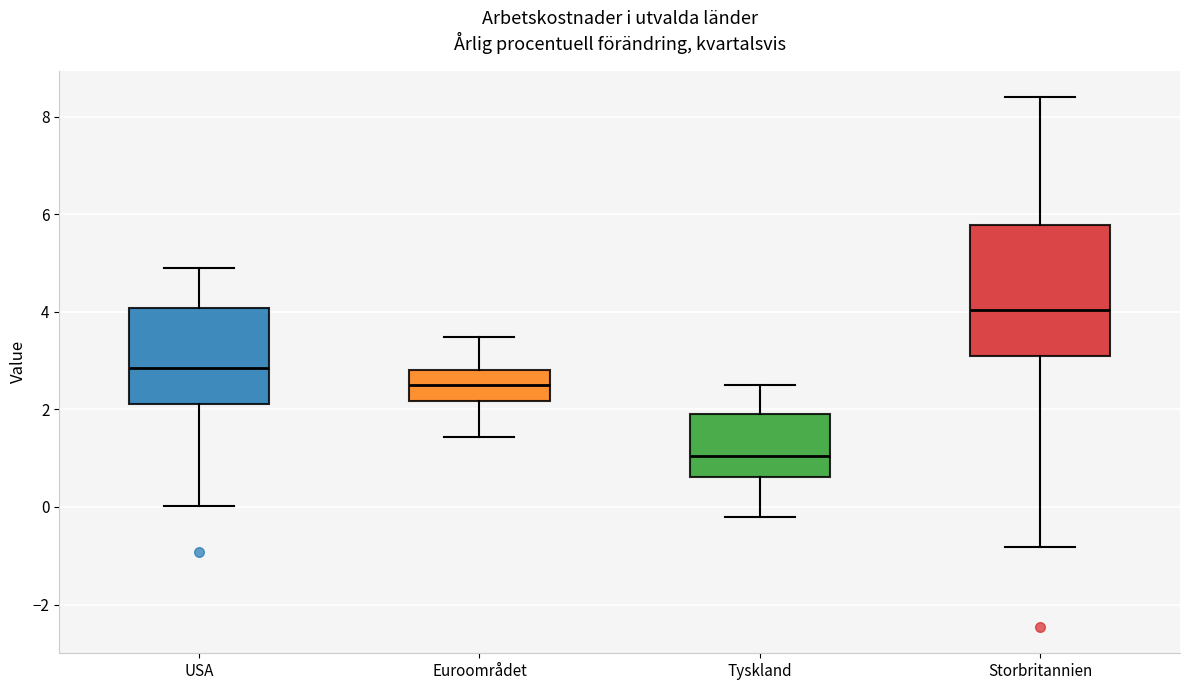

Reading left to right, transcribe this box plot: for each box, give where its median line is, the range the box spans, and where its two whiskers end, as read against the y-axis. The values are not printed on the chart, so give them approximately, as read against the axis.

USA: median 2.8, box 2.2 to 4.0, whiskers 0.0 to 5.0
Euroområdet: median 2.4, box 2.2 to 2.8, whiskers 1.4 to 3.4
Tyskland: median 1.0, box 0.6 to 2.0, whiskers -0.2 to 2.6
Storbritannien: median 4.0, box 3.0 to 5.8, whiskers -0.8 to 8.4